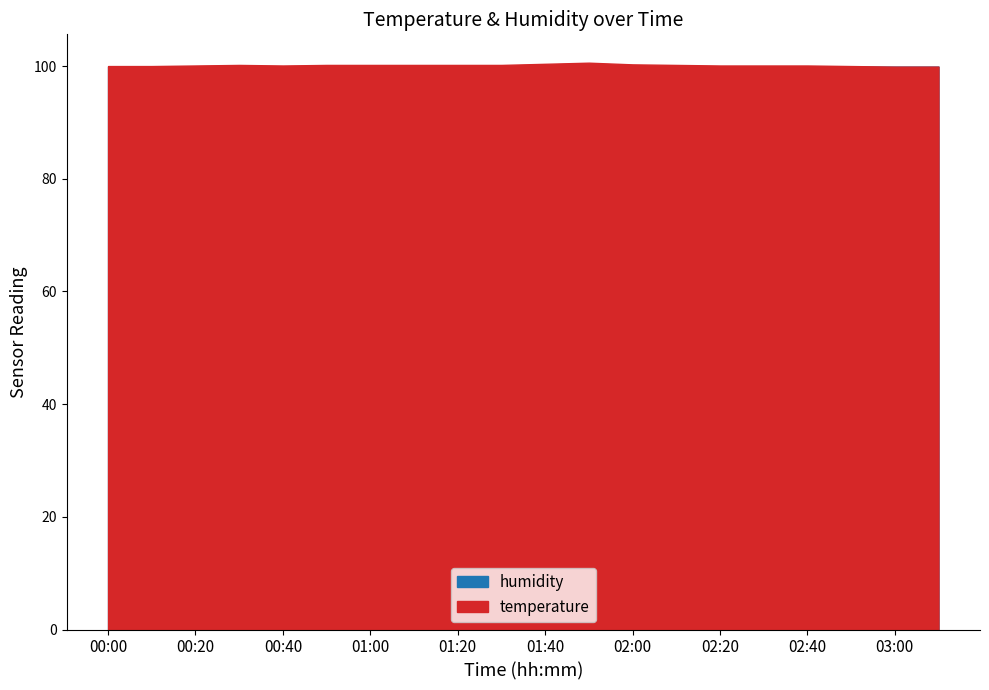

True or false: temperature and humidity intersect in this chart.

False